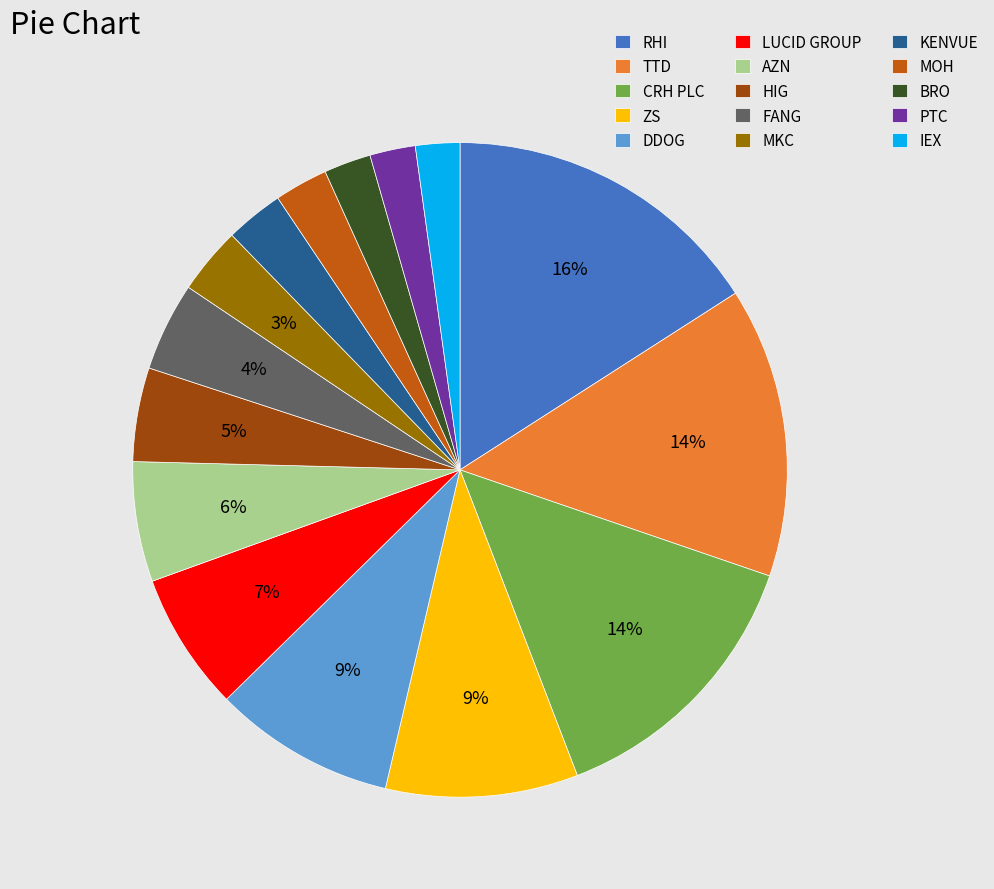

What is the ratio of the value at KENVUE to the value at LUCID GROUP?

0.4